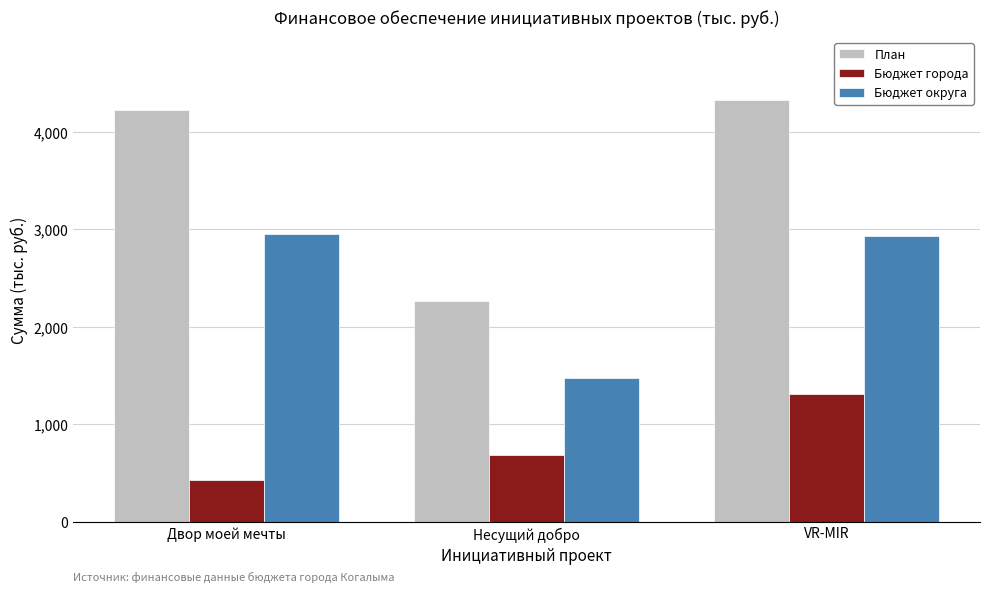

What position from the left is VR-MIR?

3